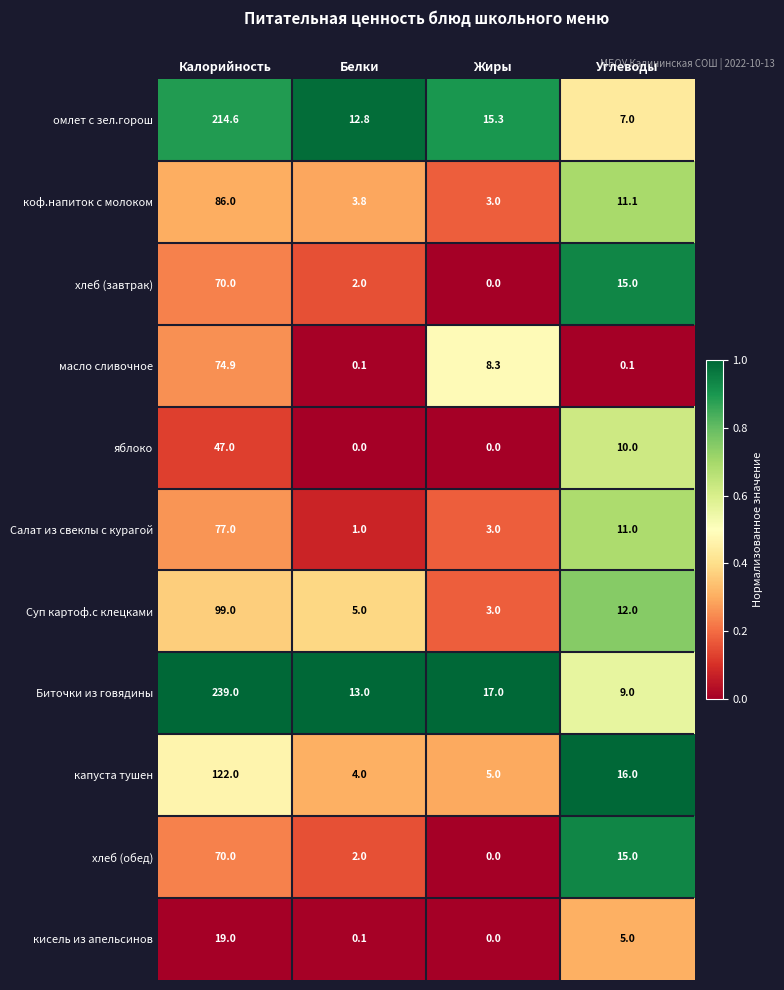

What value does the Суп картоф.с клецками series have at Калорийность?

99.0